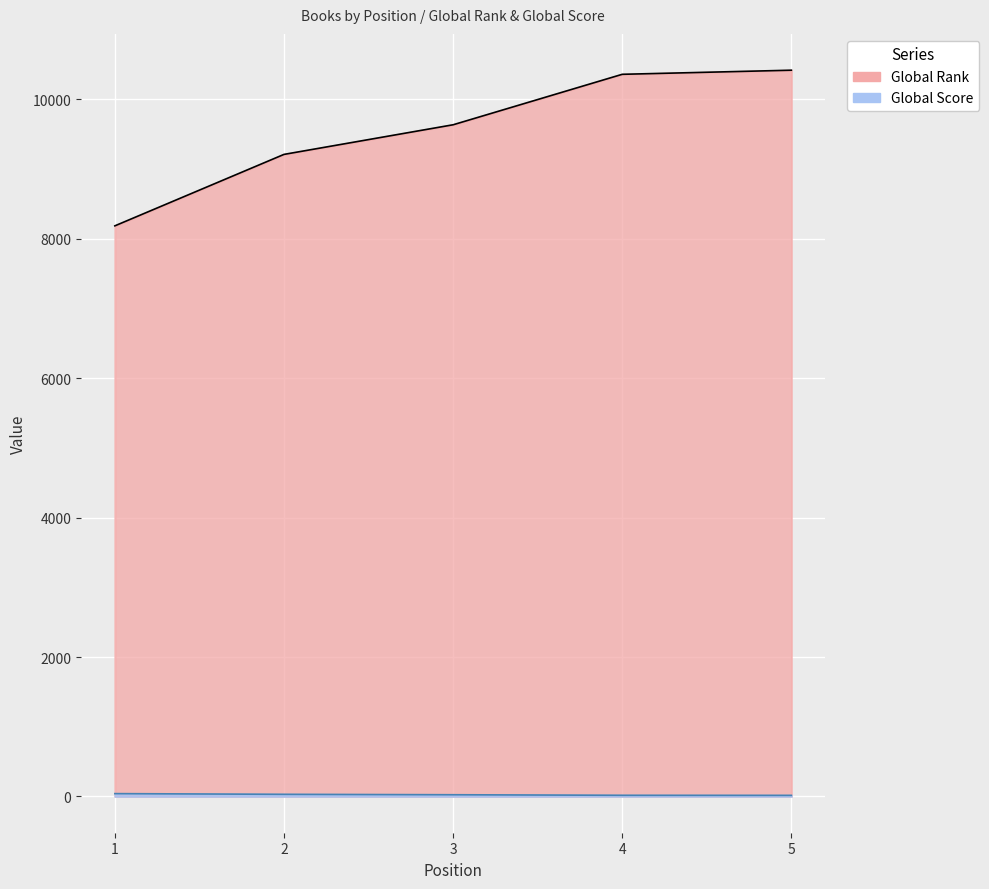

Which series has the largest total across all categories?

Global Rank